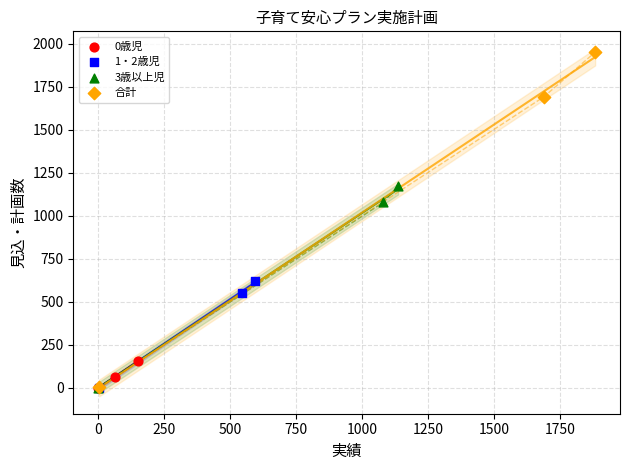

Which series contains the highest Y value?

合計